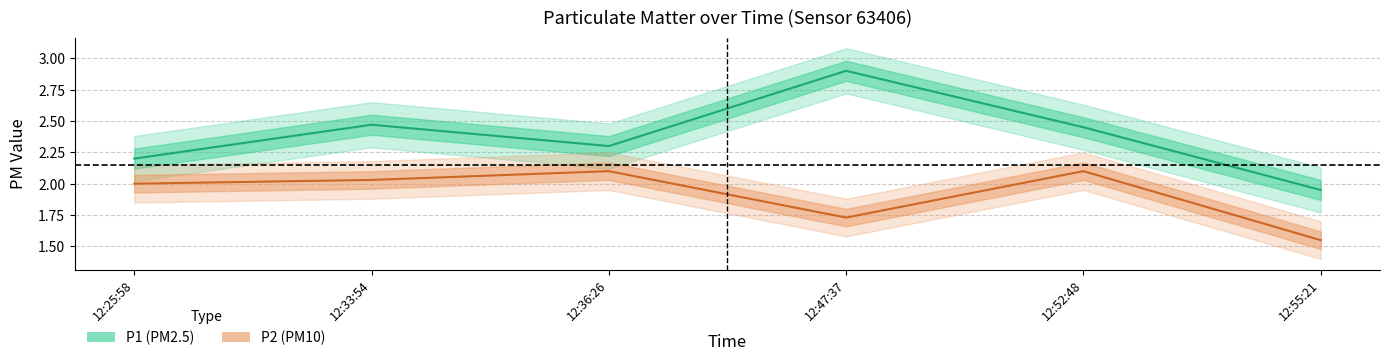

What value does the P2 series have at 12:36:26?

2.1